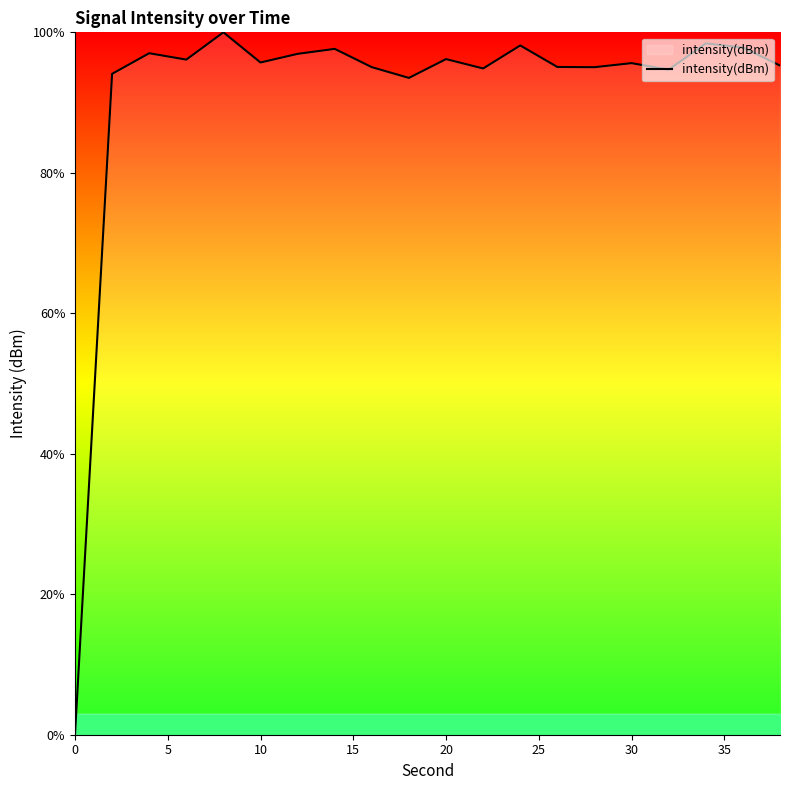

What is the greatest value displayed?

100.0